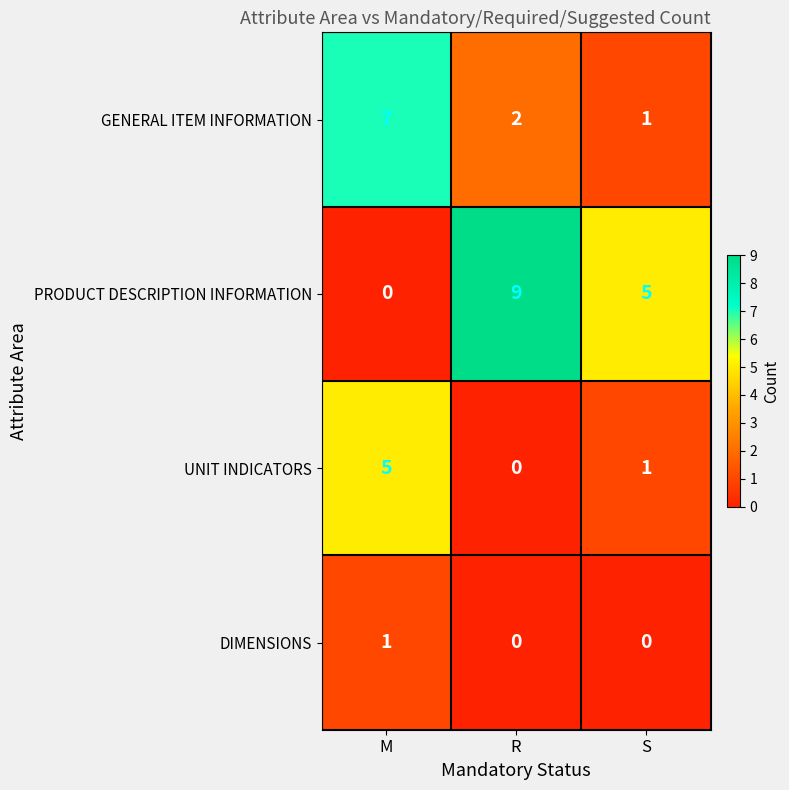

True or false: GENERAL ITEM INFORMATION has a value of 0 at S.

False